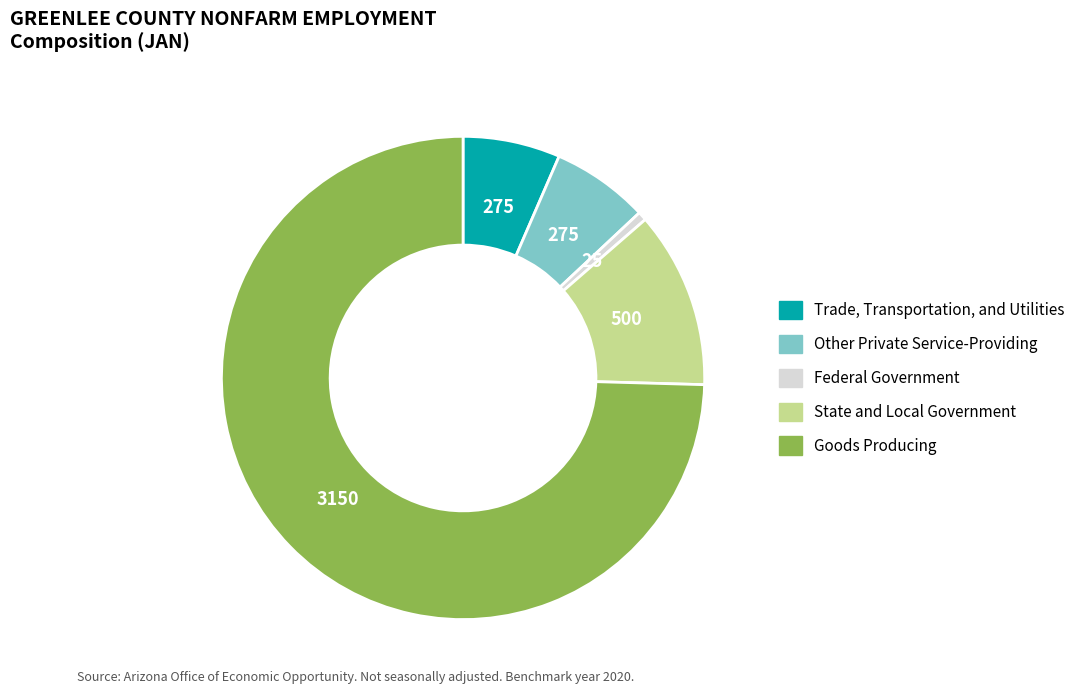

Do Federal Government and Other Private Service-Providing together represent more than half of the pie?

No